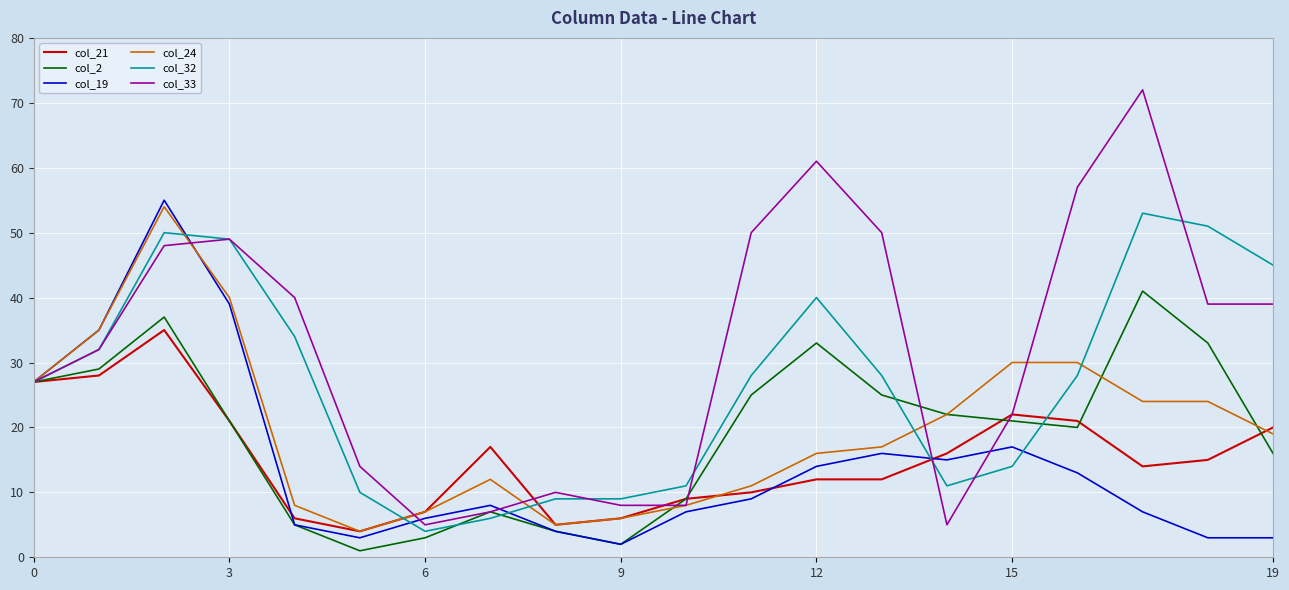

Does the chart have visible grid lines?

Yes